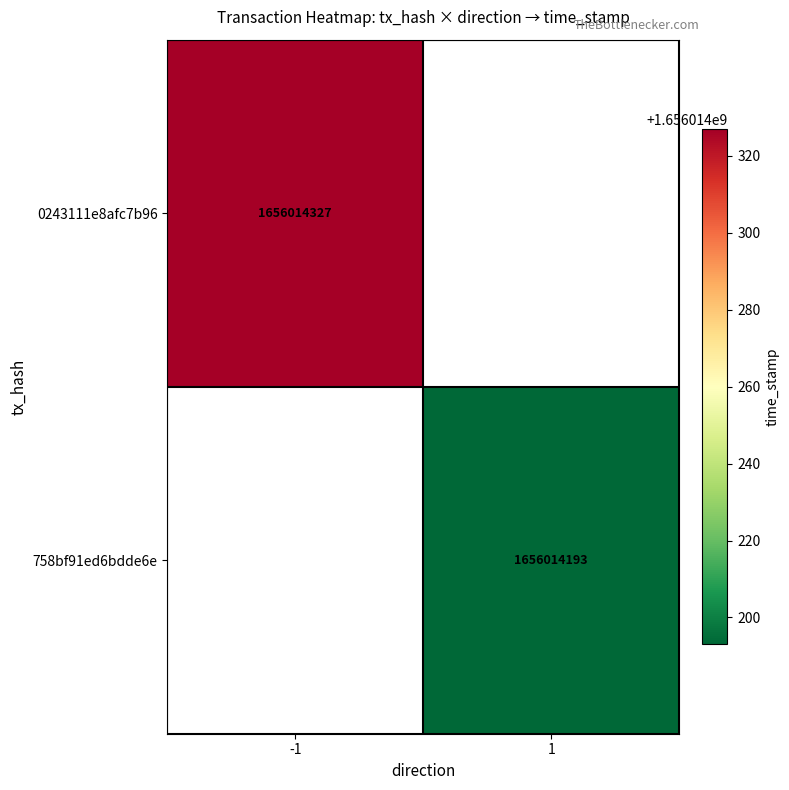

Rank the series by their maximum value, from lowest to highest.

758bf91ed6bdde6e7e2249343de59203e1de66d, 0243111e8afc7b96bff6b24aa04c72699ae2fe1